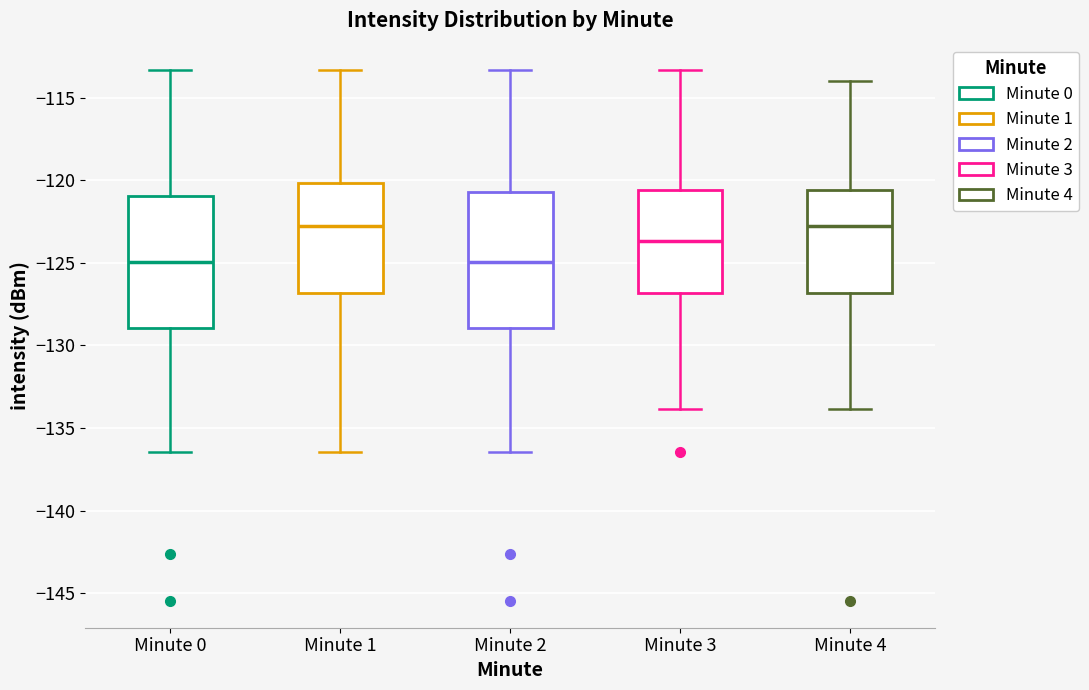

Where does the median line of the box for Minute 0 sit on the y-axis? The values are not printed on the chart, so give them approximately, as read against the axis.

-125.0